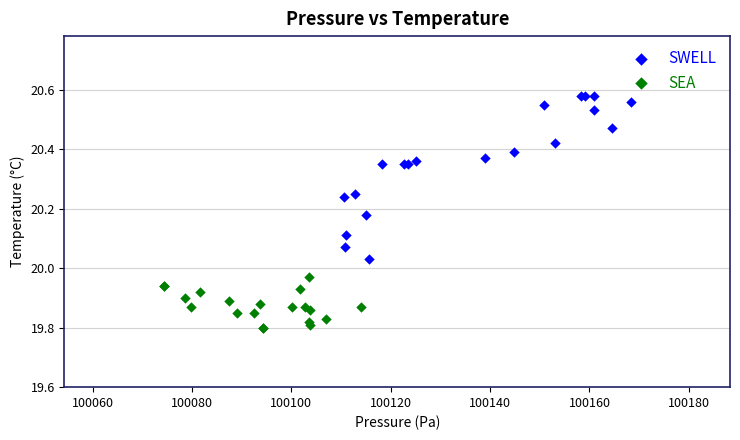

Which series reaches the minimum Y coordinate?

SEA